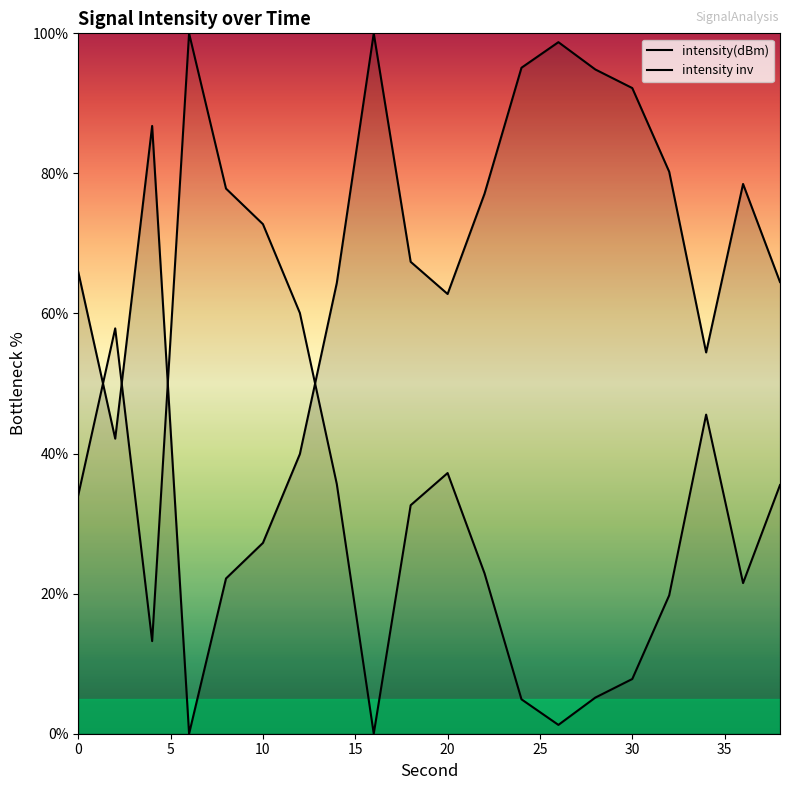

What is the average value?

65.7